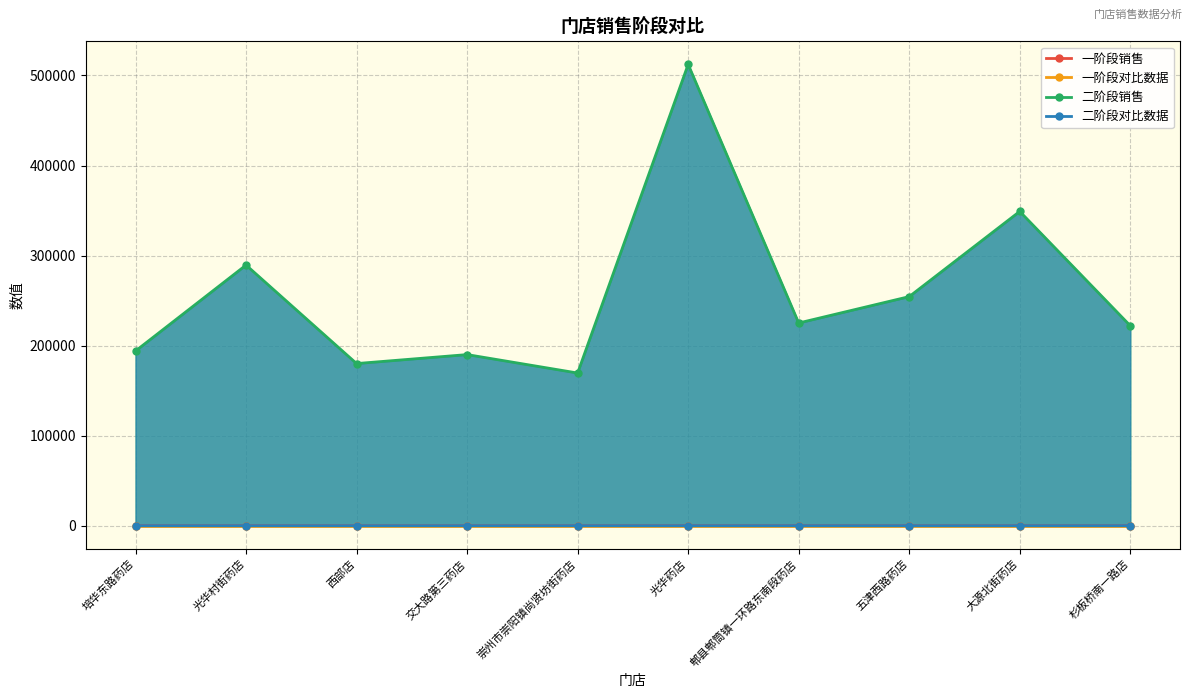

List the labels in order of 二阶段对比数据 value, smallest first.

西部店, 光华村街药店, 交大路第三药店, 五津西路药店, 崇州市崇阳镇尚贤坊街药店, 大源北街药店, 培华东路药店, 郫县郫筒镇一环路东南段药店, 杉板桥南一路店, 光华药店